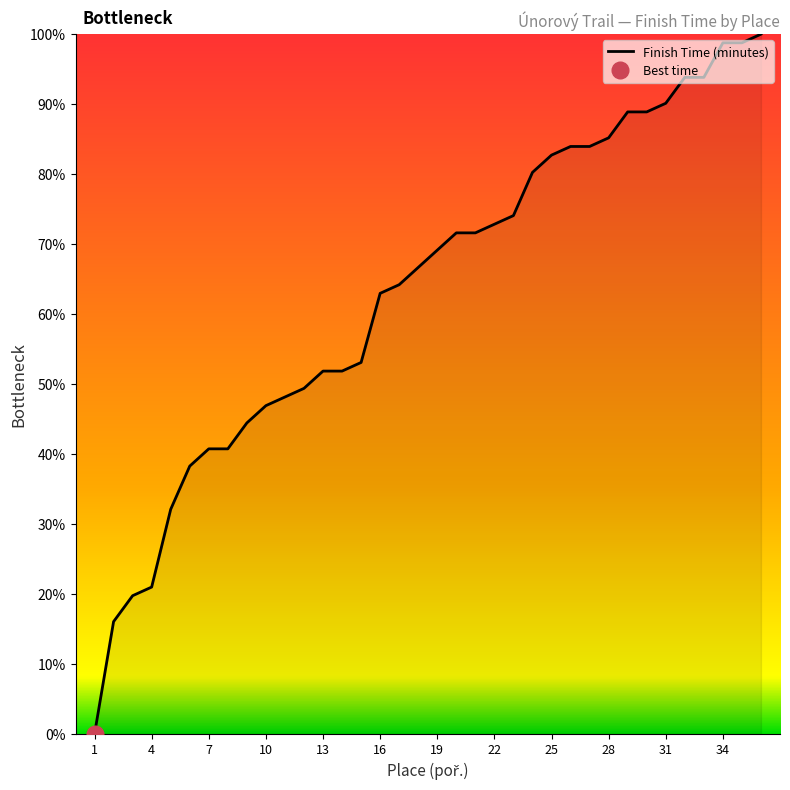

What is the average value?

63.2